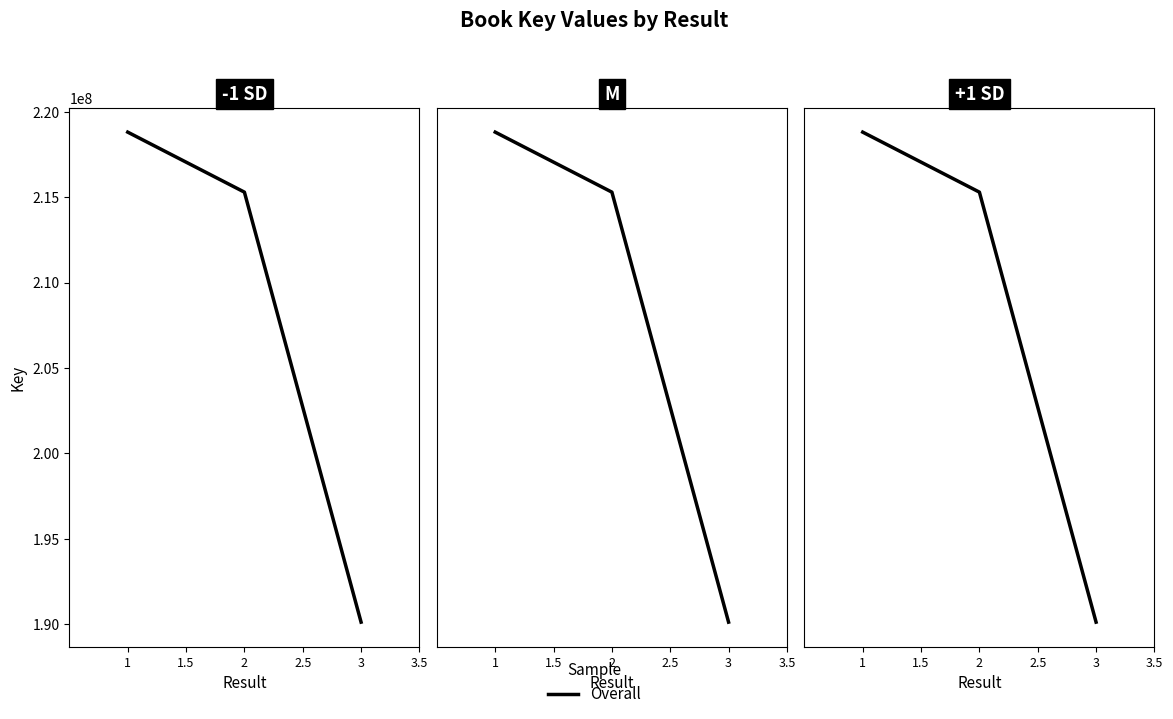

What is the label of the 1st point from the left?

1